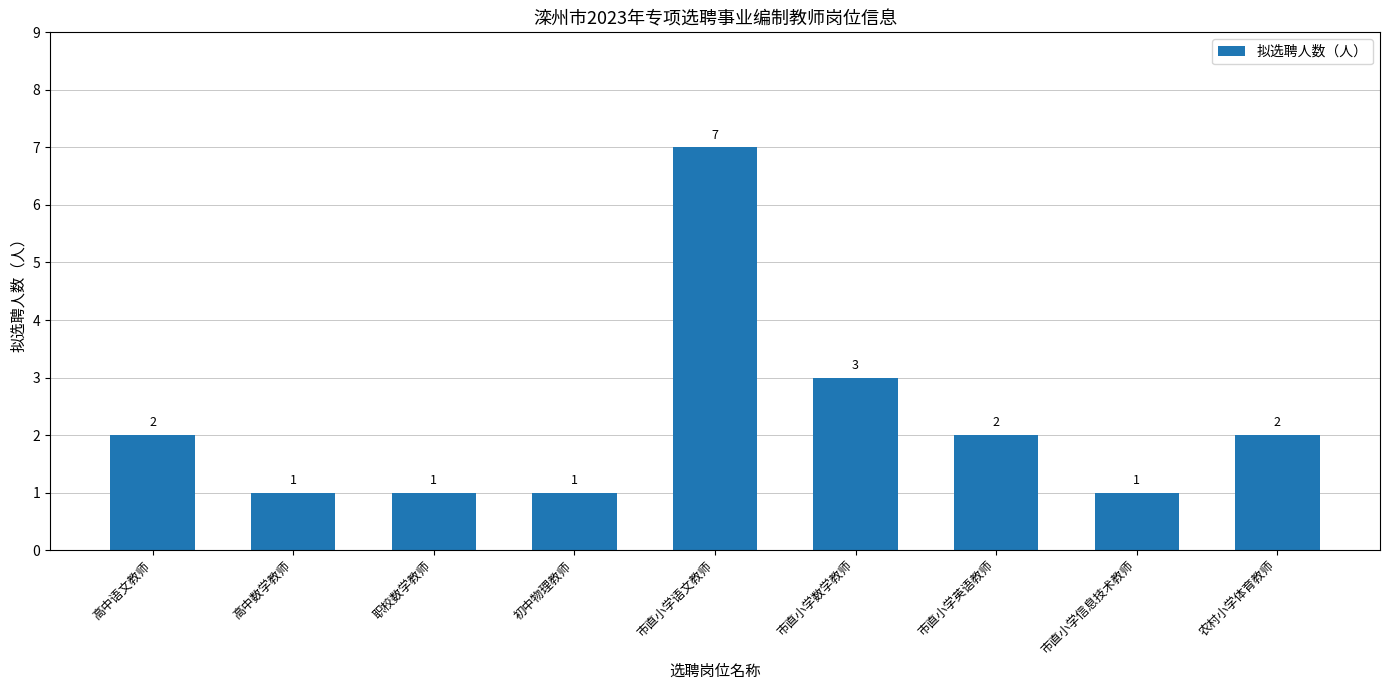

What is the maximum value shown in the chart?

7